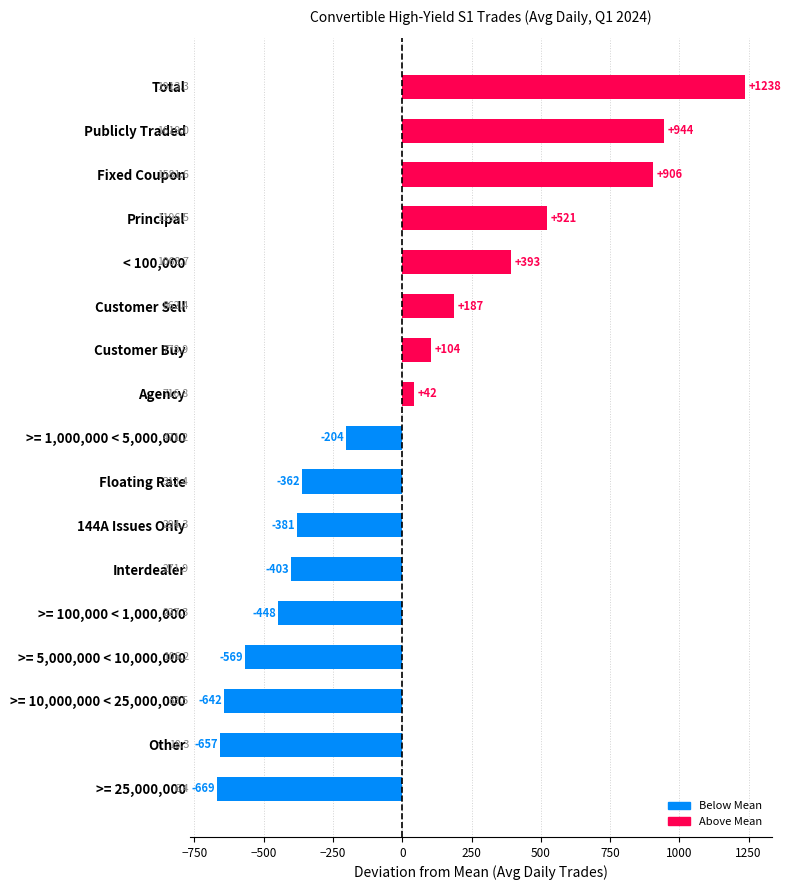

What is the difference between the maximum and second lowest values?

1895.0